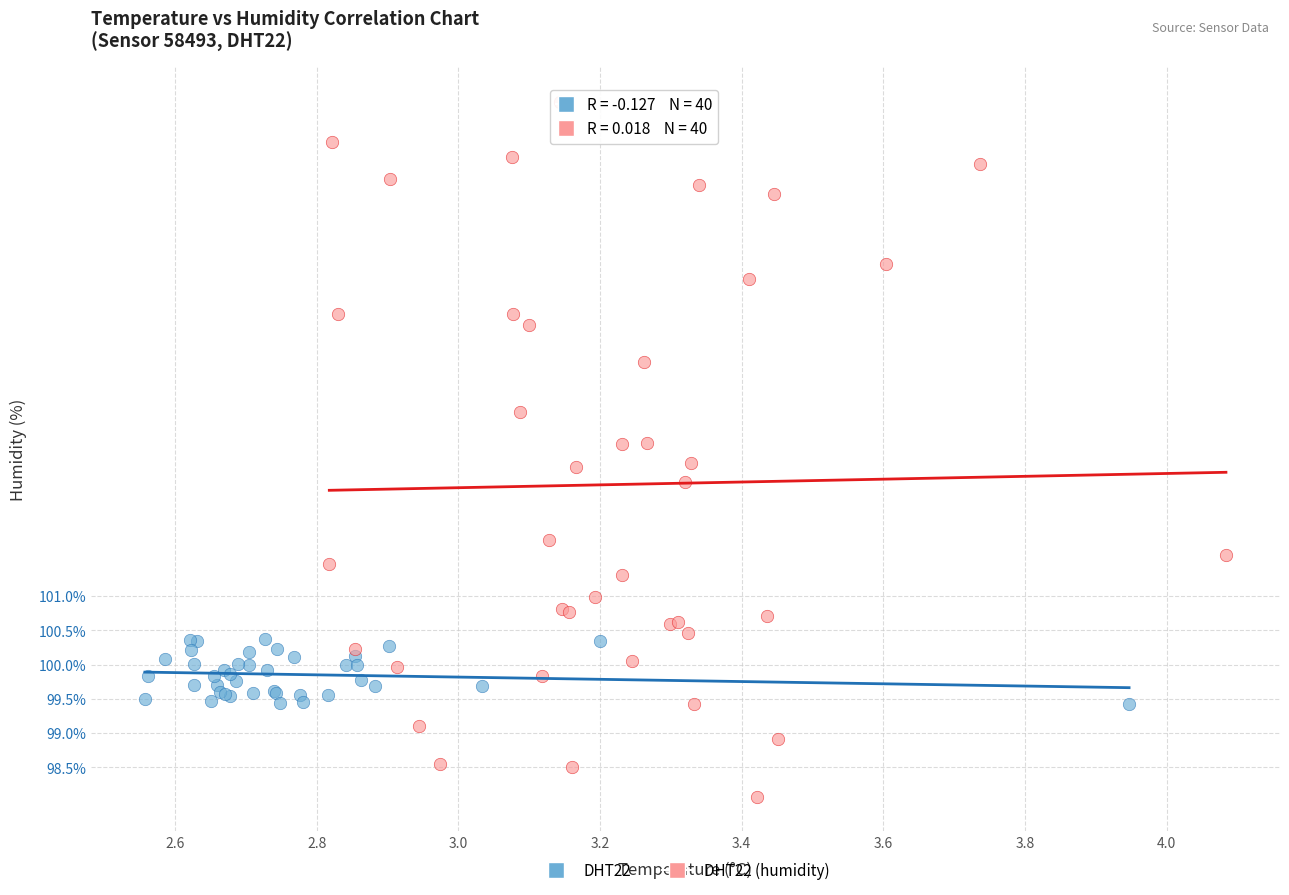

Which series reaches the minimum Y coordinate?

DHT22 (humidity)